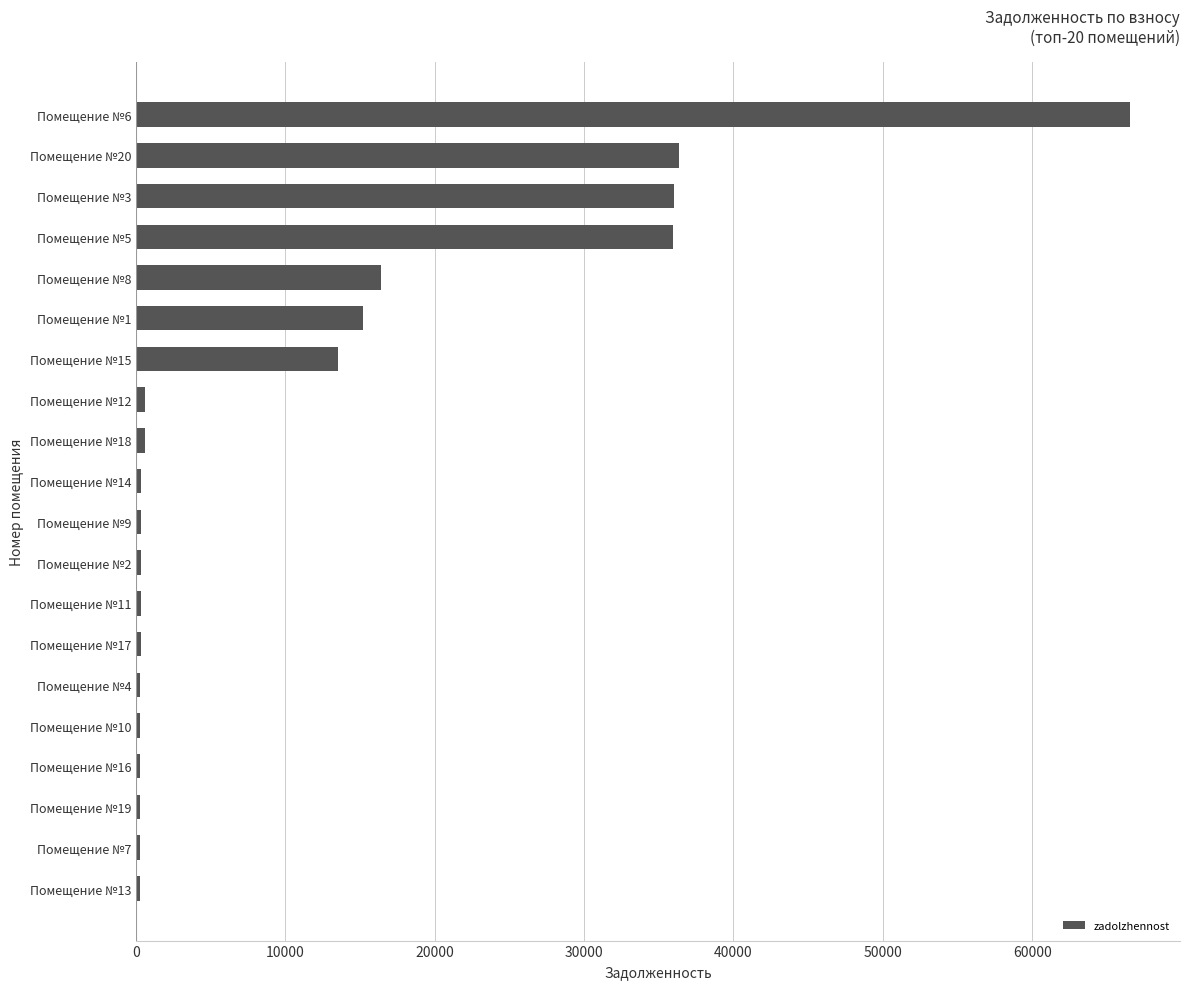

Is it true that the value at Помещение №5 is 47867.1?

False